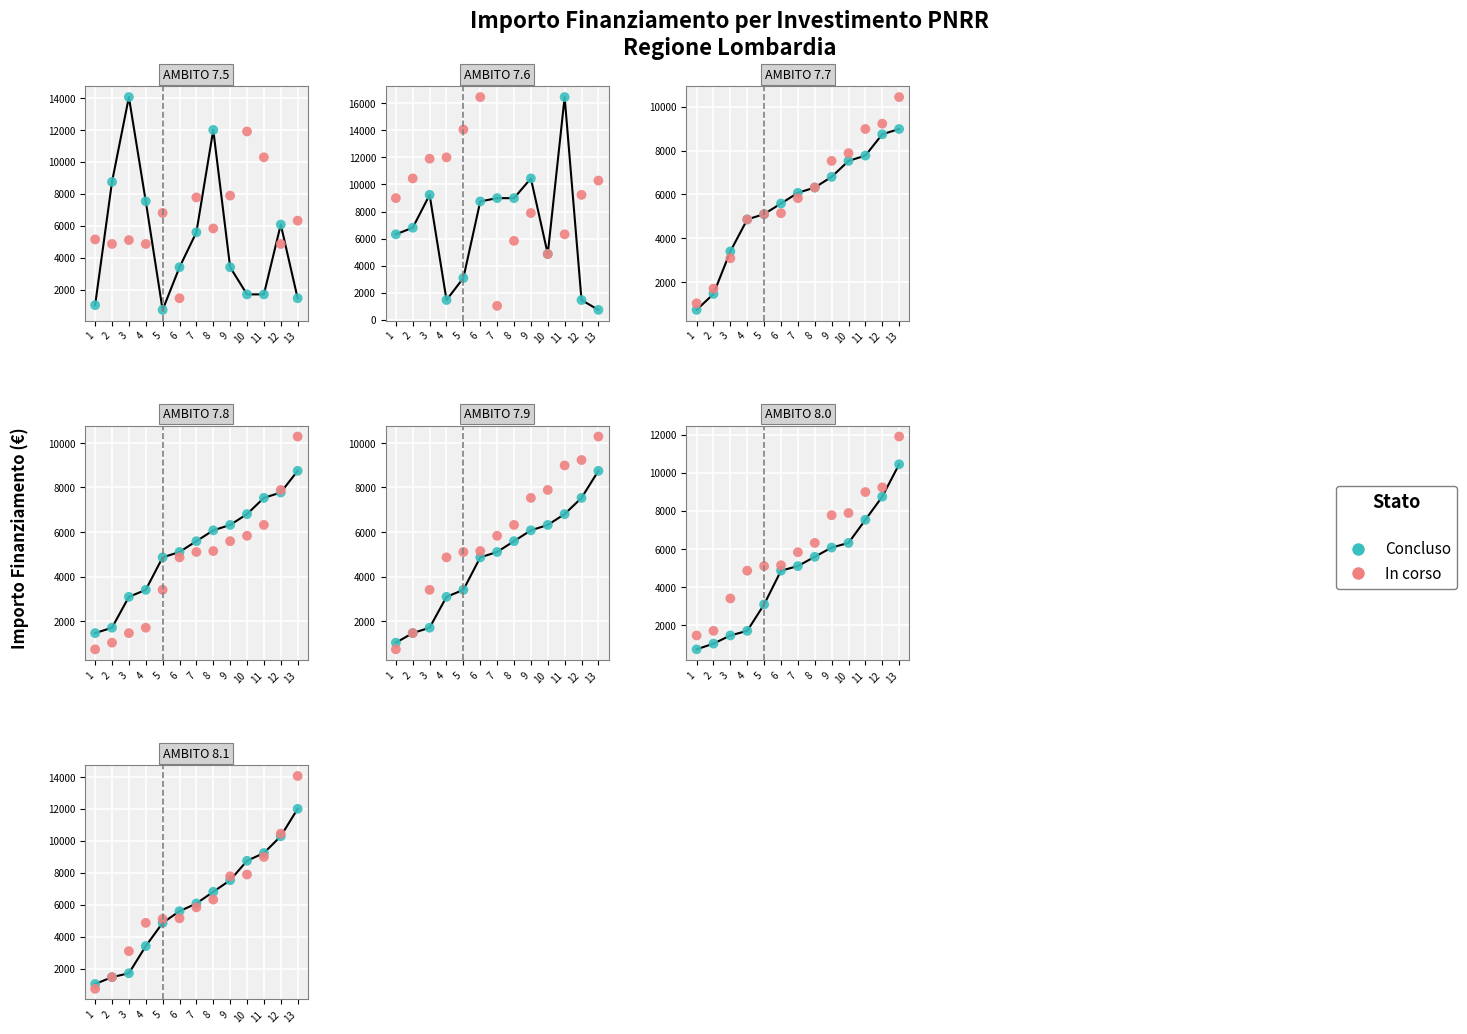

Which series has the widest spread of Y values?

Concluso